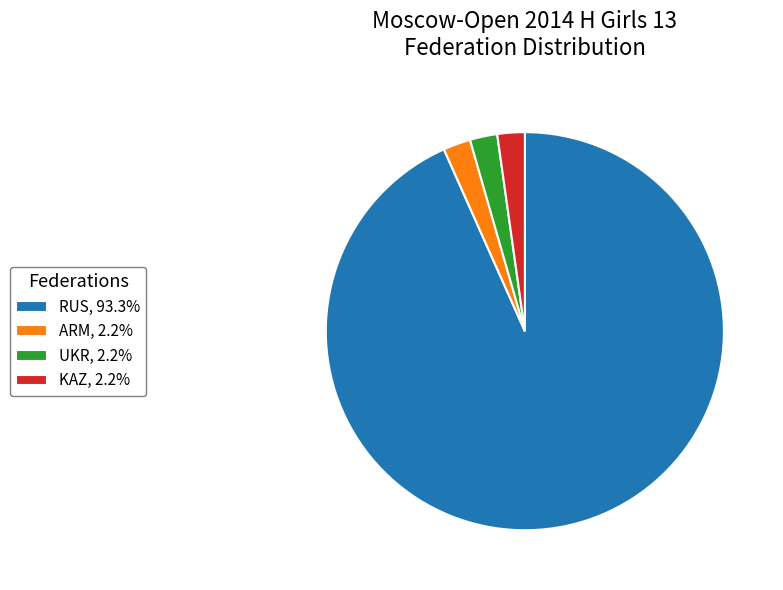

Which category accounts for the majority?

RUS